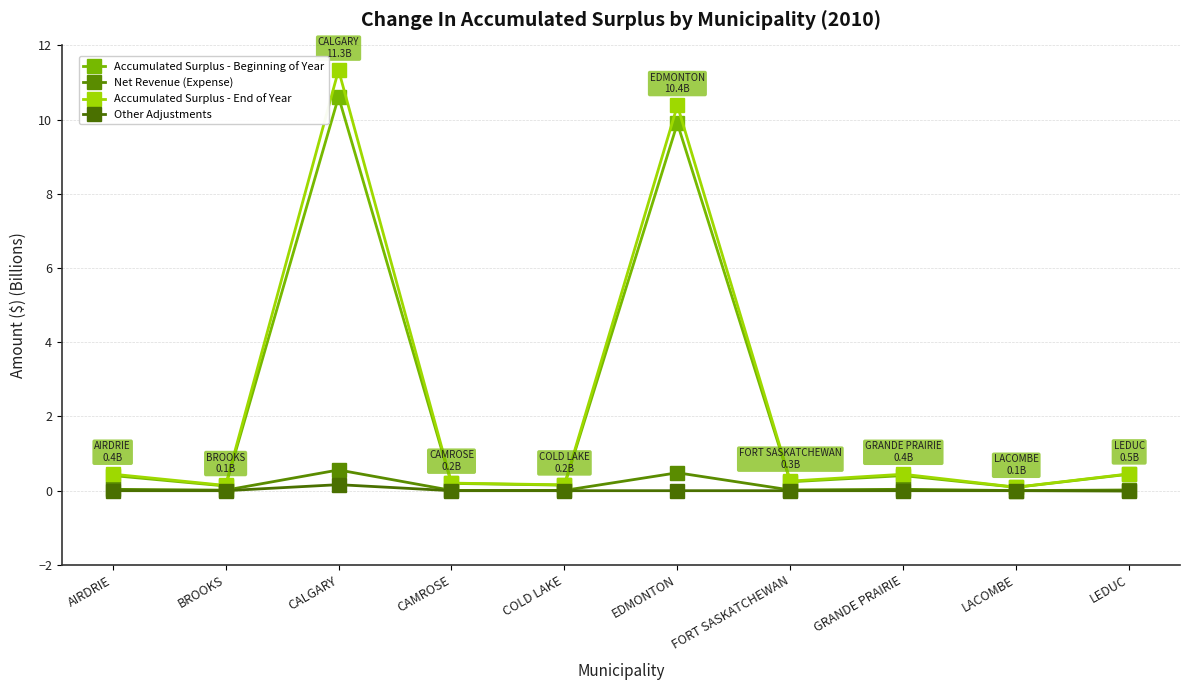

Rank the categories by Accumulated Surplus - Beginning of Year value from highest to lowest.

CALGARY, EDMONTON, LEDUC, AIRDRIE, GRANDE PRAIRIE, FORT SASKATCHEWAN, CAMROSE, COLD LAKE, BROOKS, LACOMBE